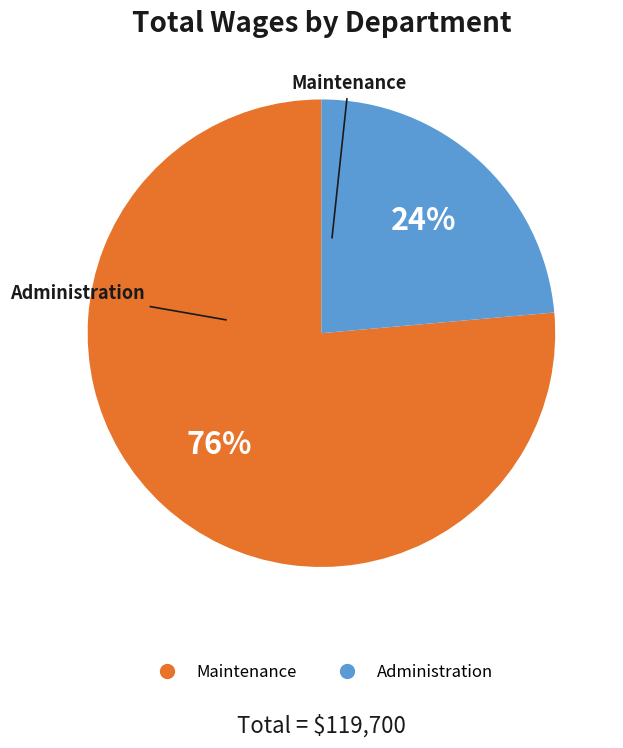

Approximately how many times larger is the value at Administration compared to Maintenance?

0.3